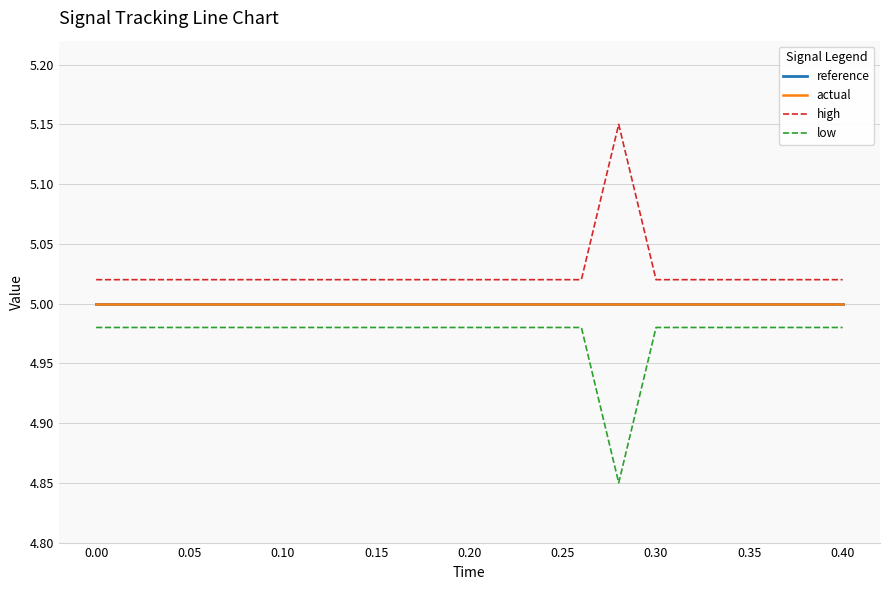

Count the number of data series in this chart.

4